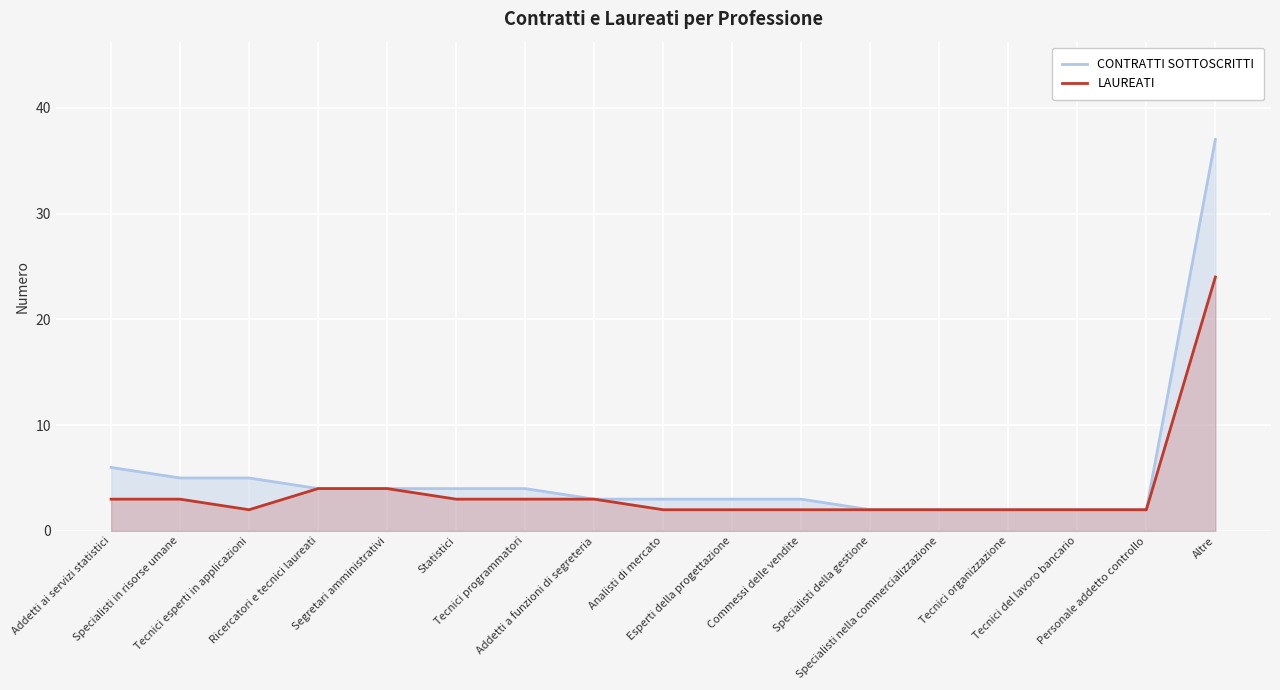

What is the difference between the maximum and second lowest values in the LAUREATI series?

22